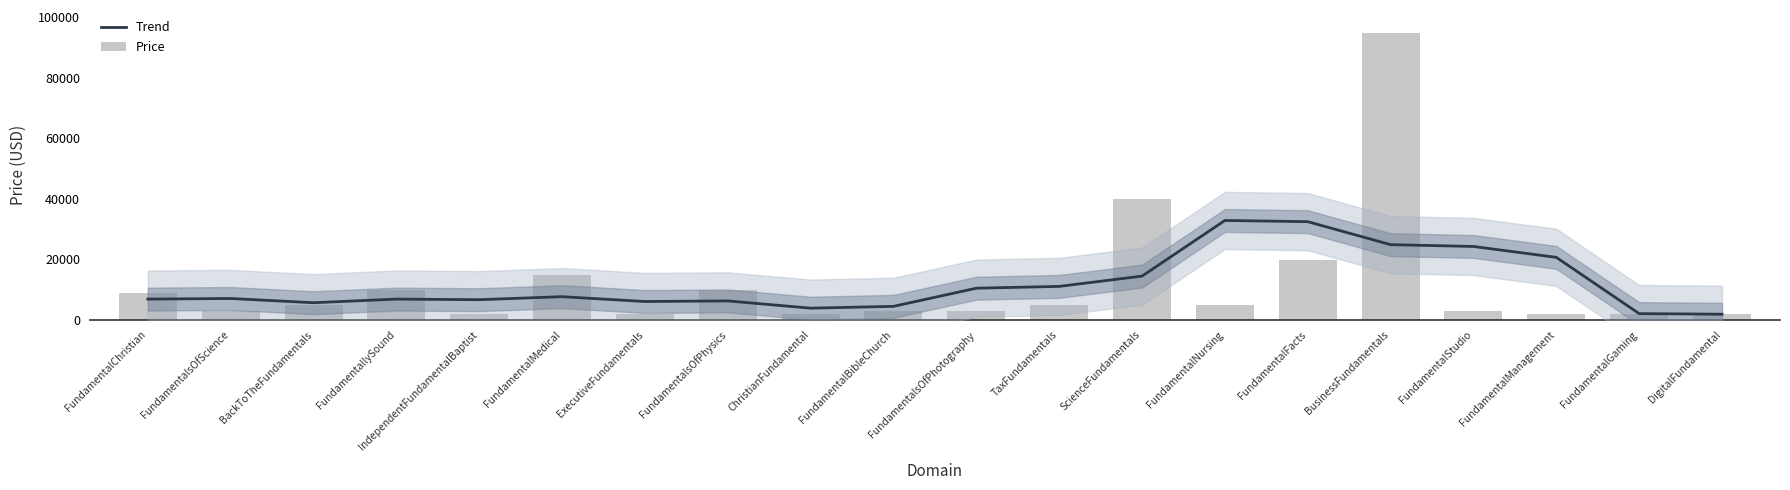

How many values in the Trend series exceed 7088?

10